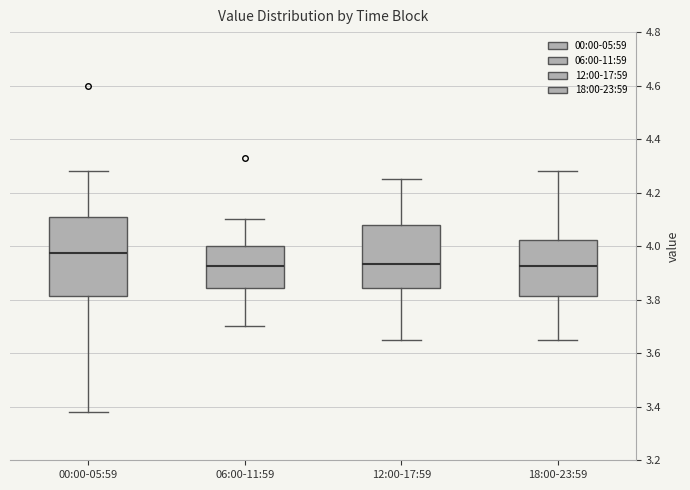

Which box has the highest median line?

00:00-05:59